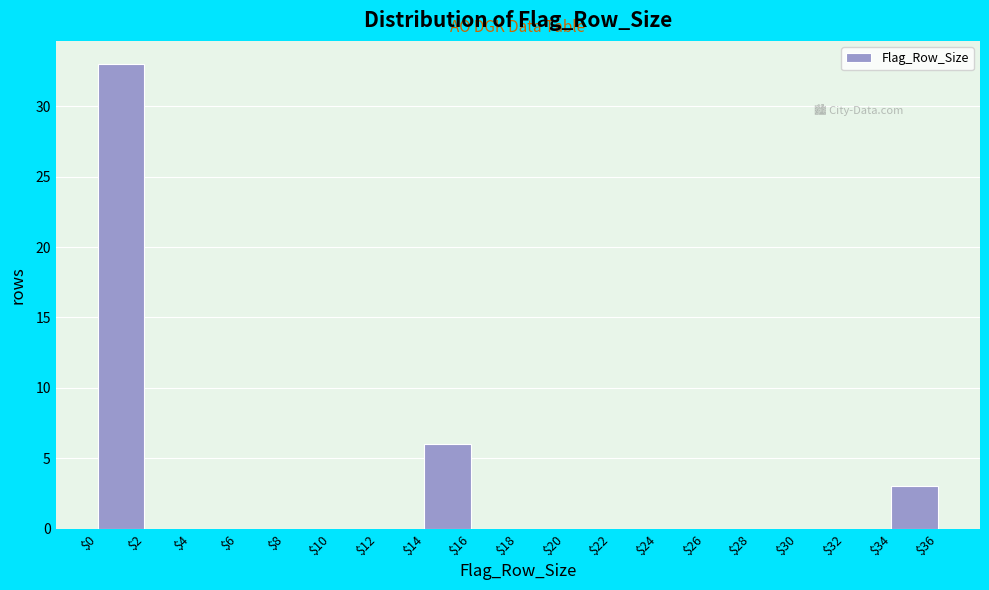

Which range on the x-axis has the tallest bar?

$0 to $2